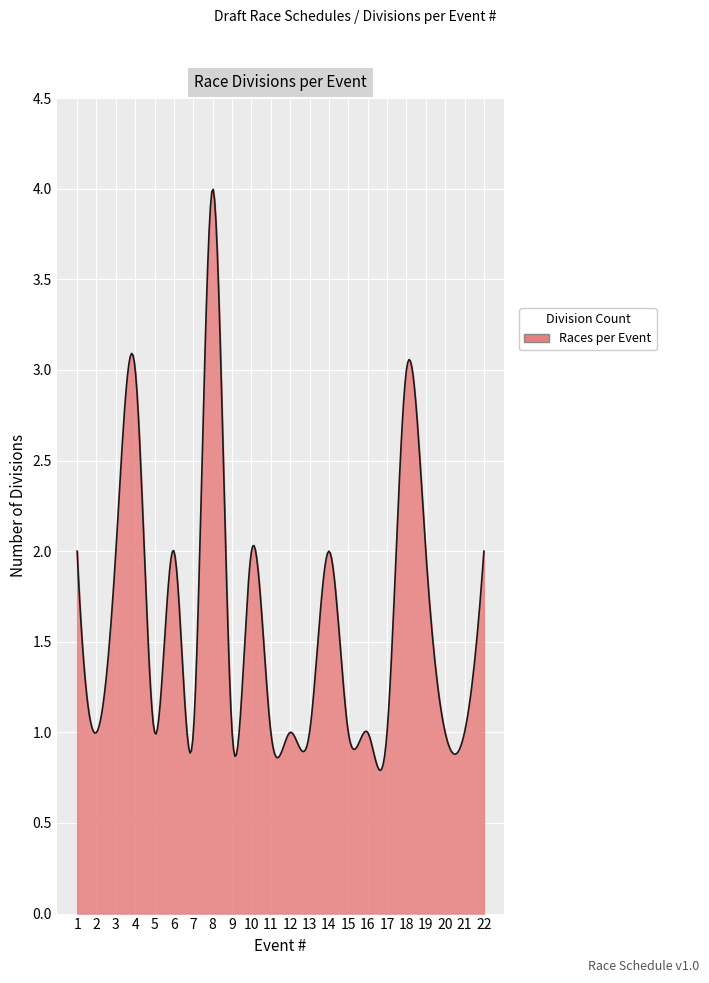

What is the maximum value shown in the chart?

4.0